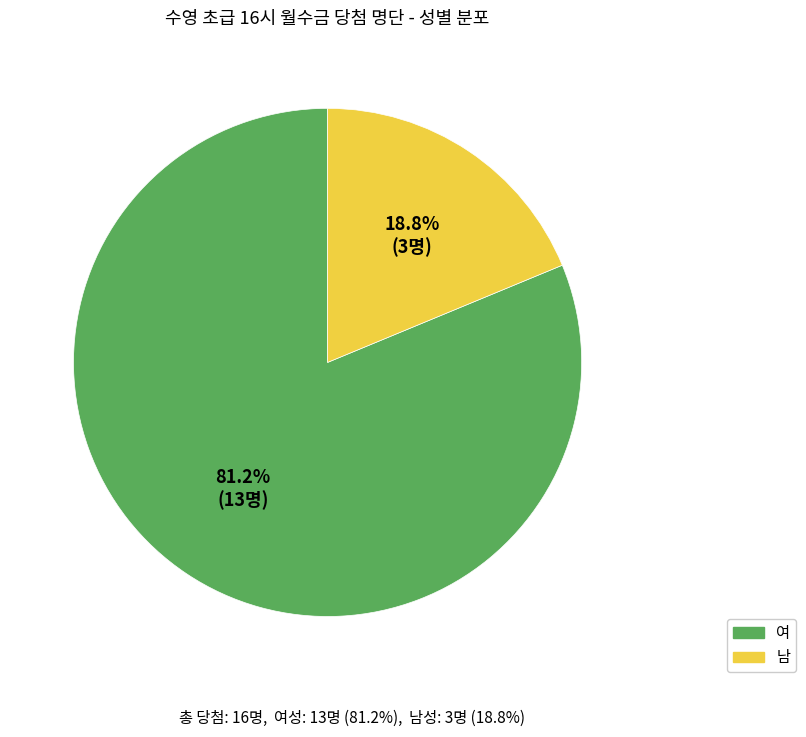

Which category has the biggest portion of the pie?

여